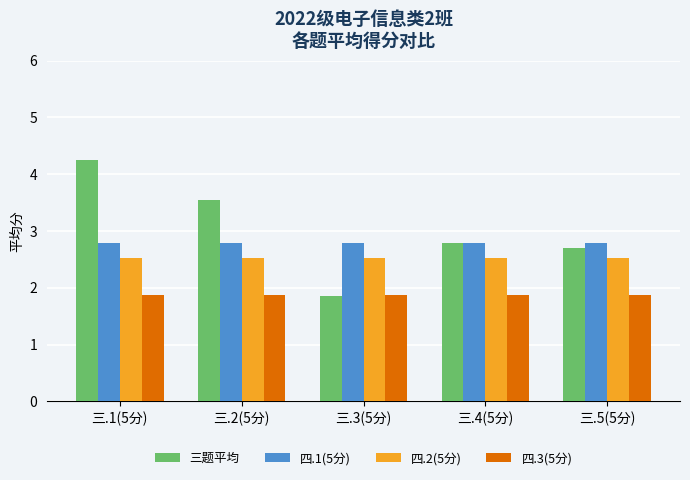

The value of 三题平均 at 三.5(5分) is 2.7. True or false?

True